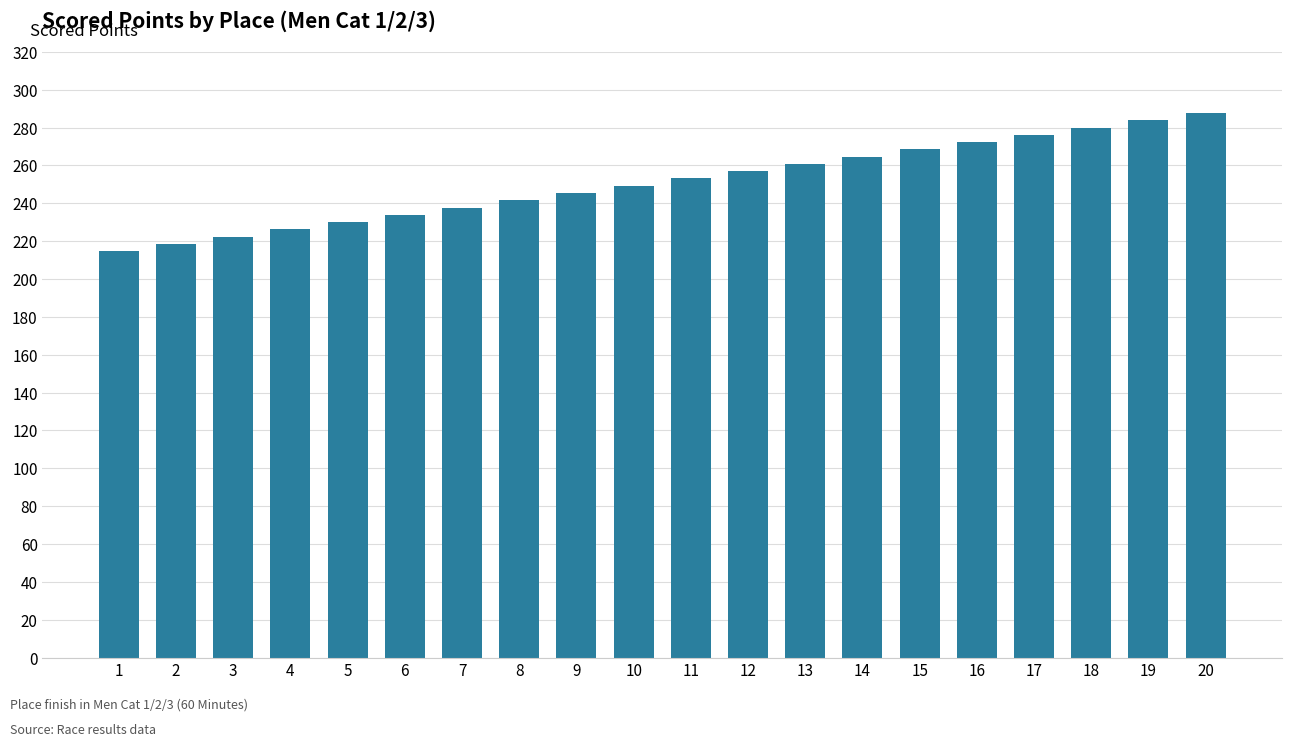

What is the approximate value at 4?

226.3